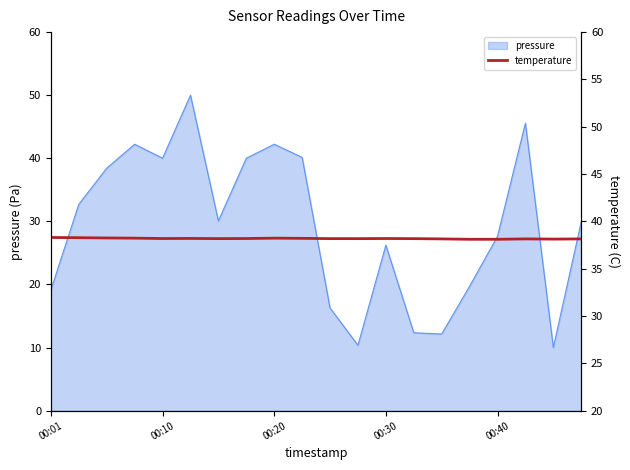

Count the values in the range 38 to 39.

20